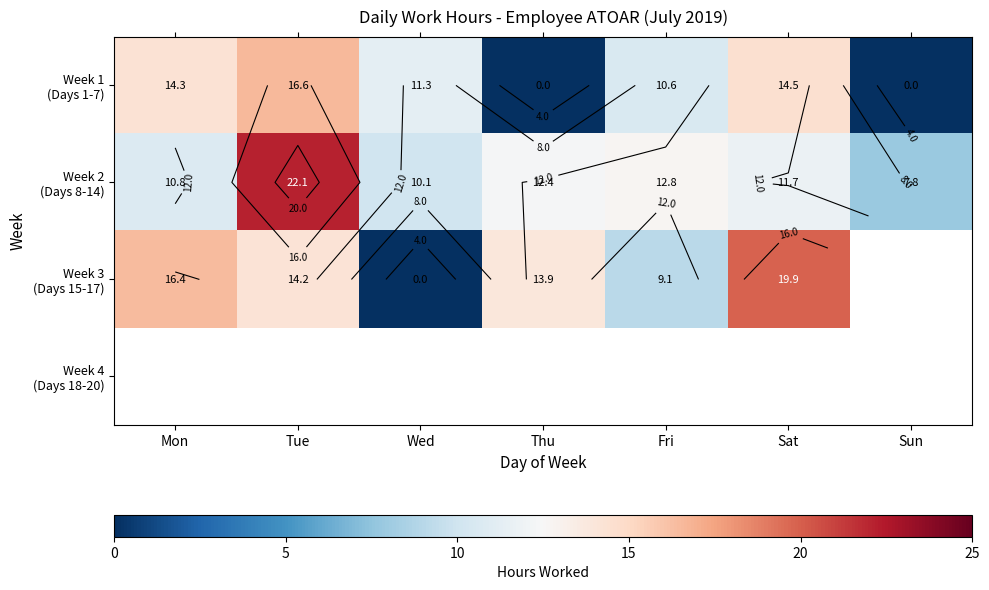

Which label corresponds to the largest value in the chart?

Tue